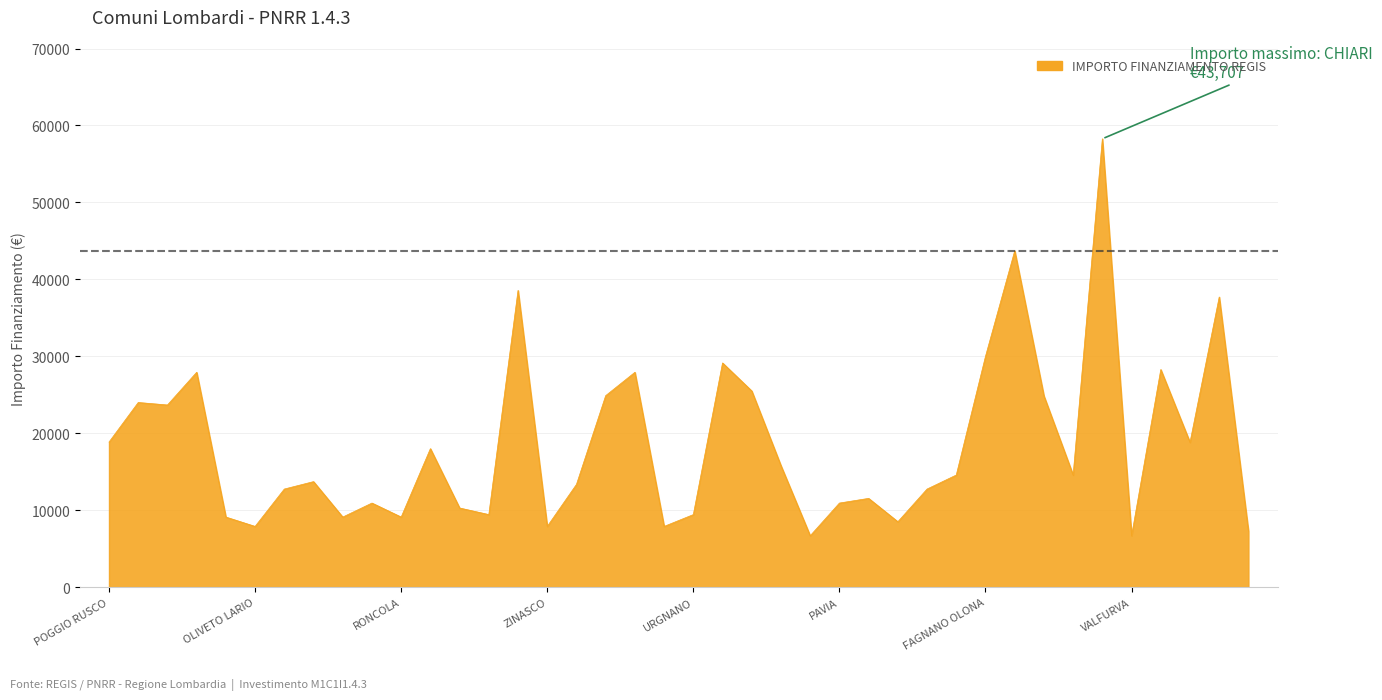

What is the minimum value shown in the chart?

6677